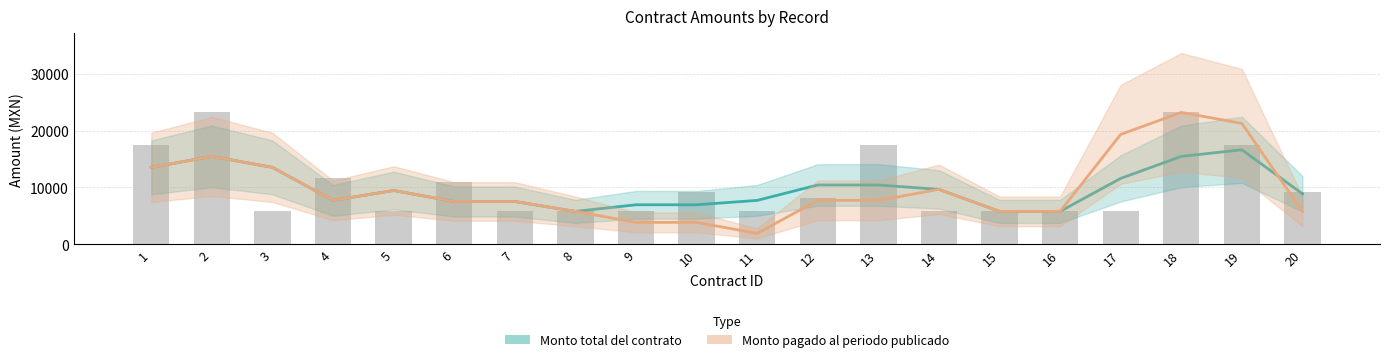

Rank the series by their average value, from highest to lowest.

Monto total del contrato, Monto pagado al periodo publicado